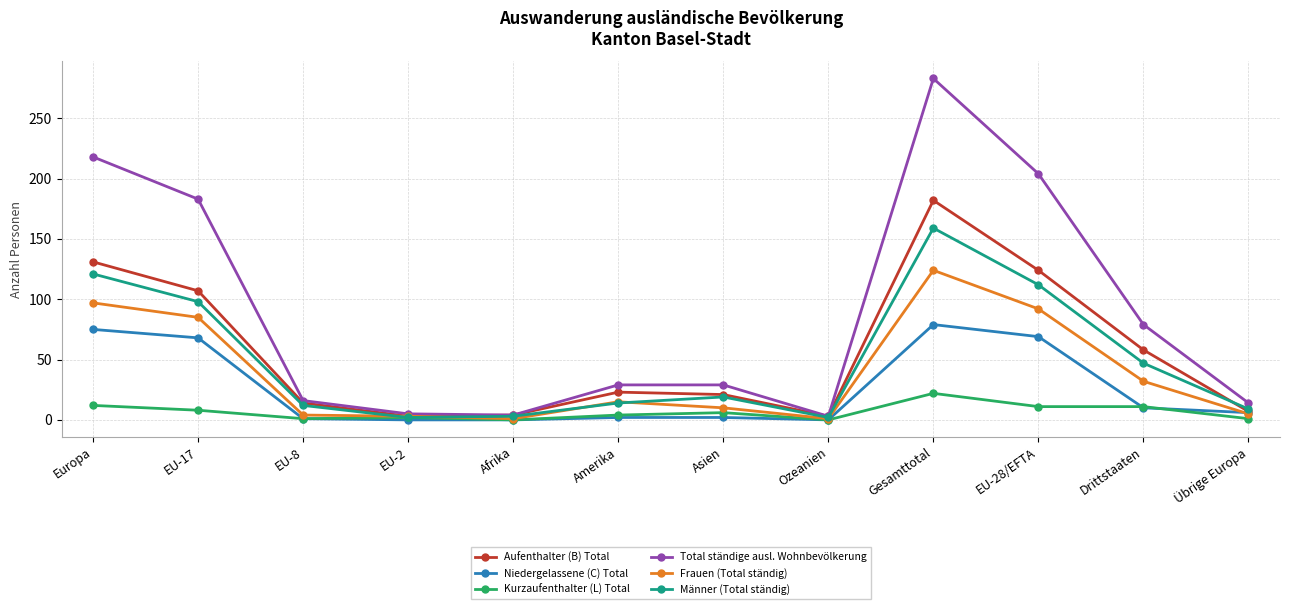

At how many categories does at least one series exceed 242?

1